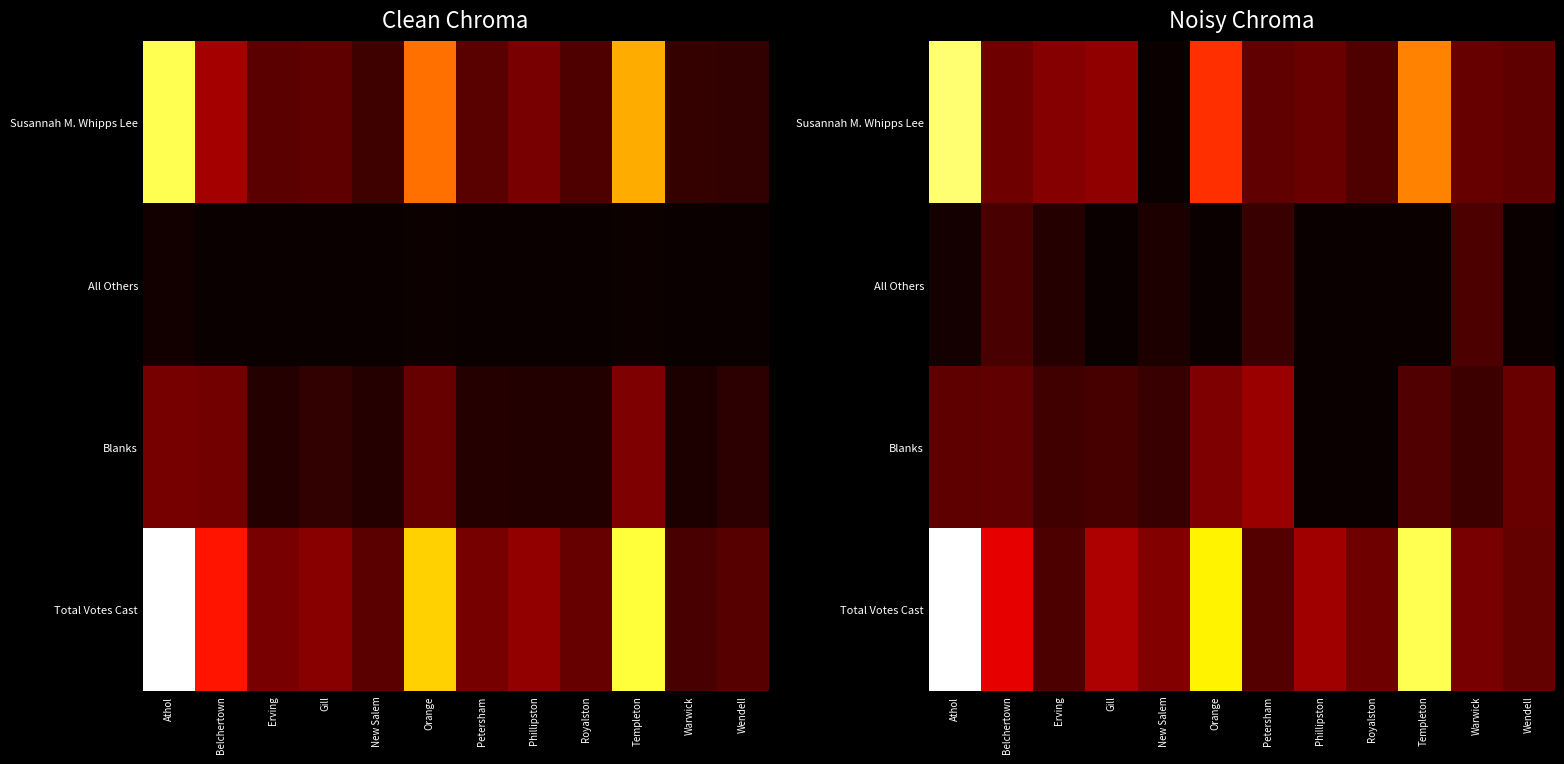

What is the greatest value displayed?

1.0